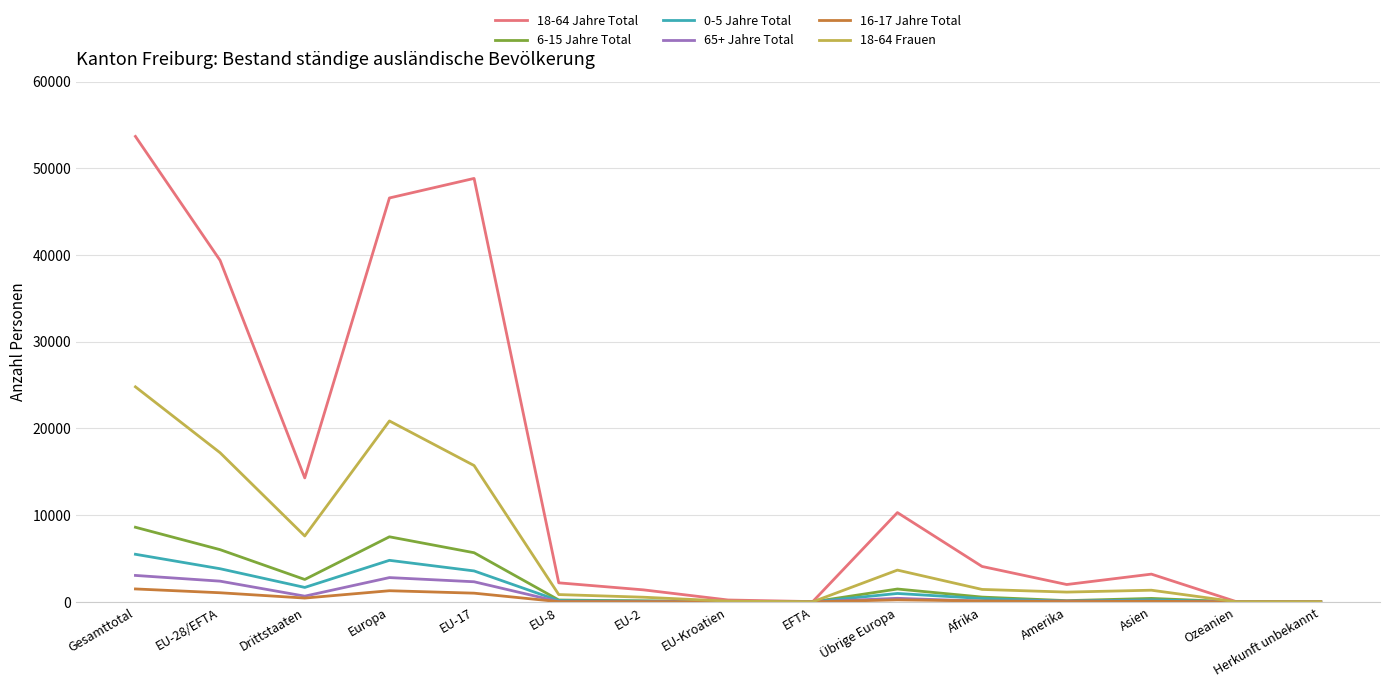

True or false: 6-15 Jahre Total has a value of 7506 at Europa.

True